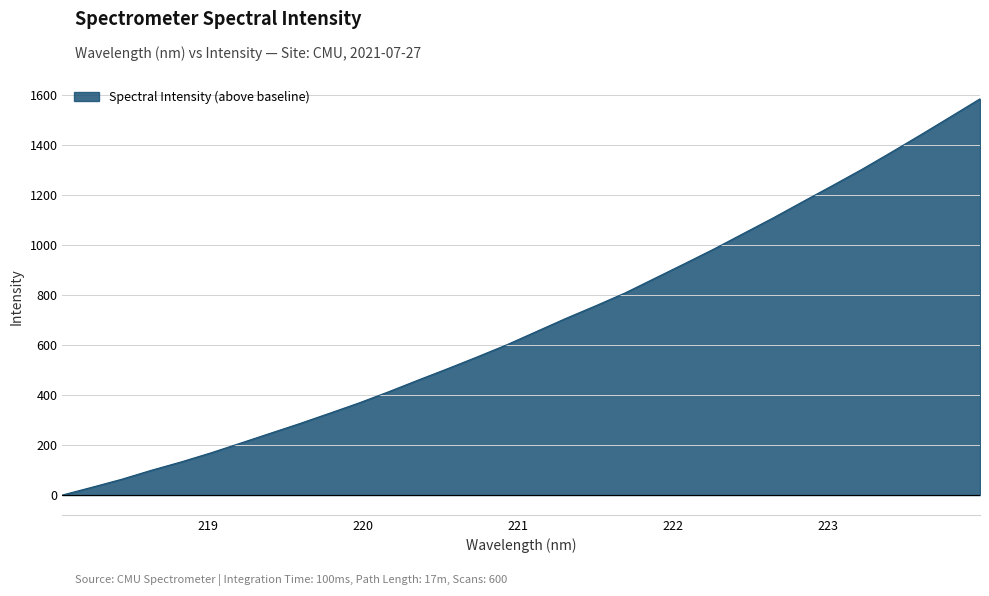

What is the sum of all values?

21957.9